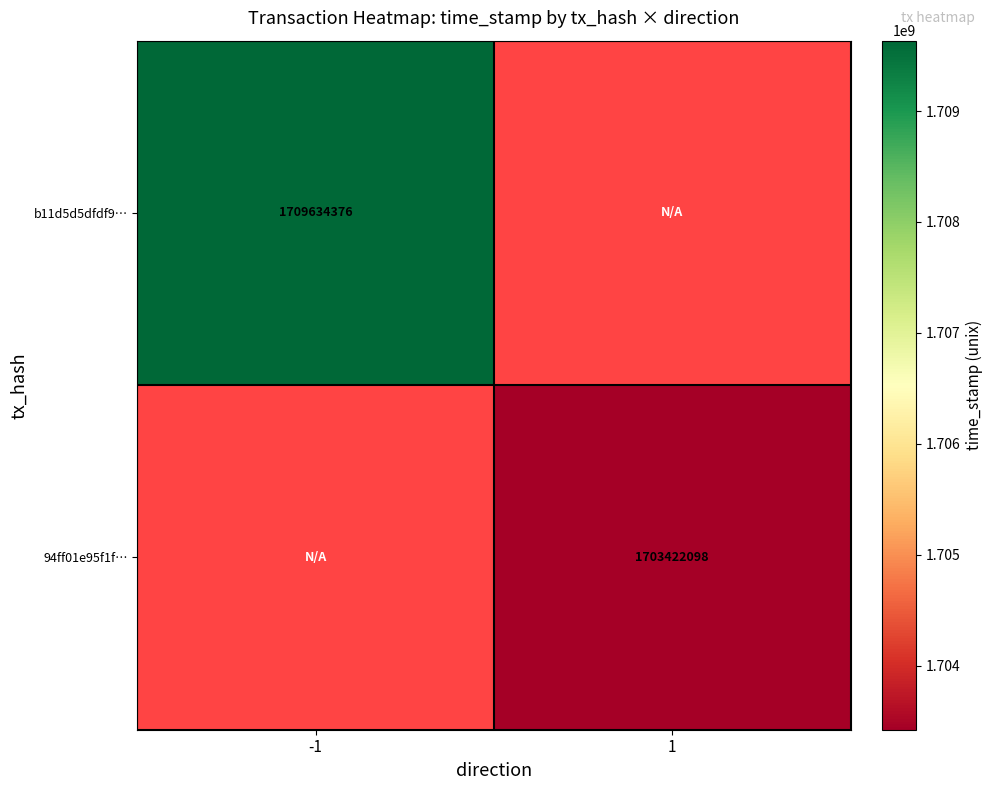

Is the value of 94ff01e95f1f… at 1 greater than the value of b11d5d5dfdf9… at -1?

No